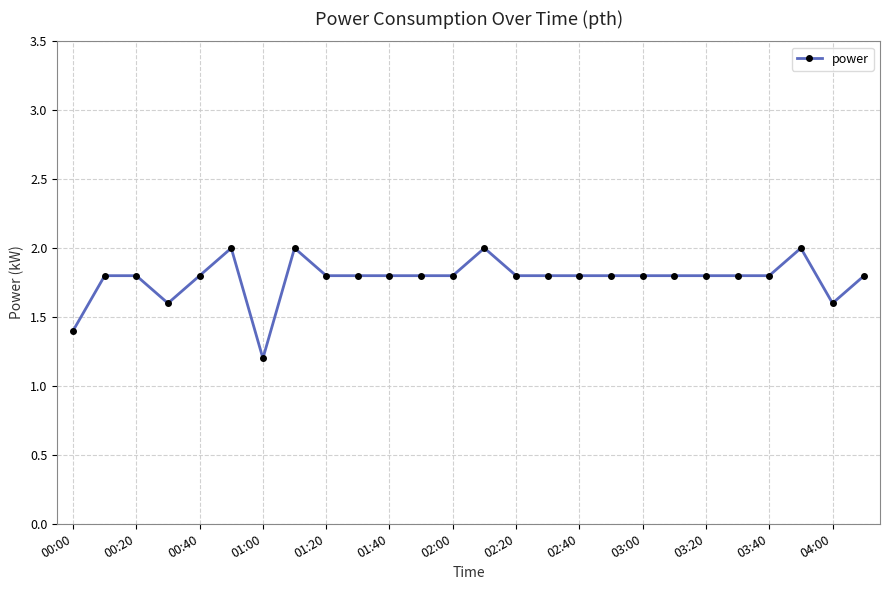

Reading left to right, list all the values displayed in this chart.

1.4	1.8	1.8	1.6	1.8	2.0	1.2	2.0	1.8	1.8	1.8	1.8	1.8	2.0	1.8	1.8	1.8	1.8	1.8	1.8	1.8	1.8	1.8	2.0	1.6	1.8